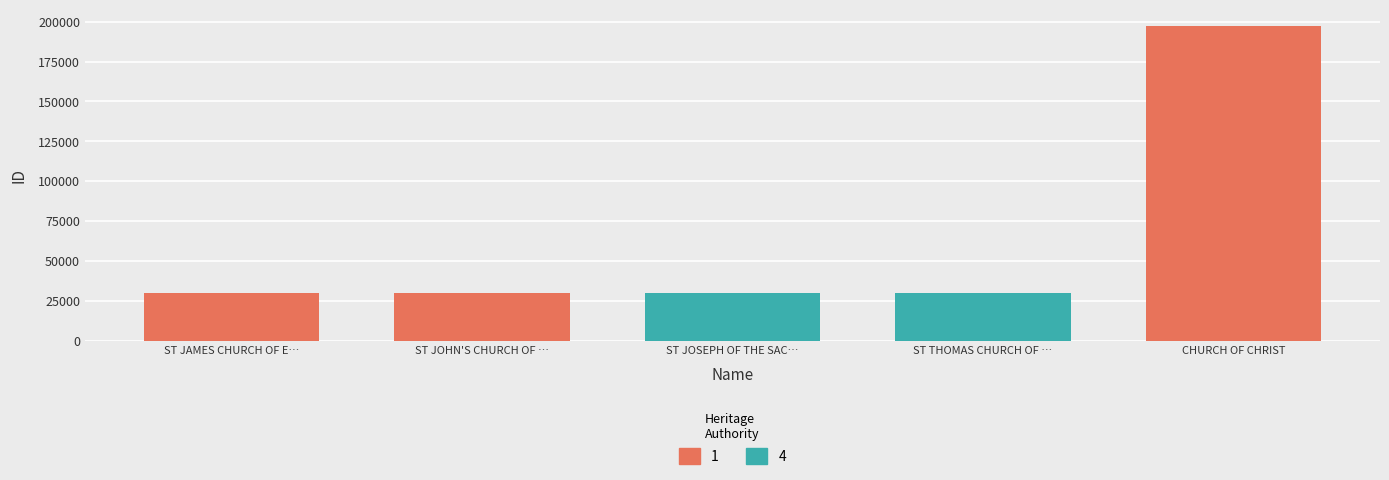

How many values are below 30124?

2